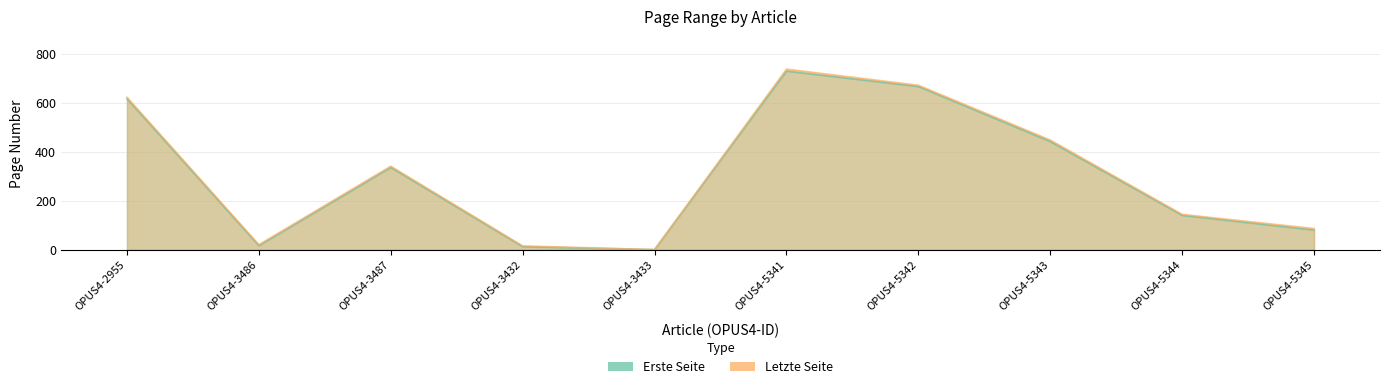

What is the maximum value shown in the chart?

738